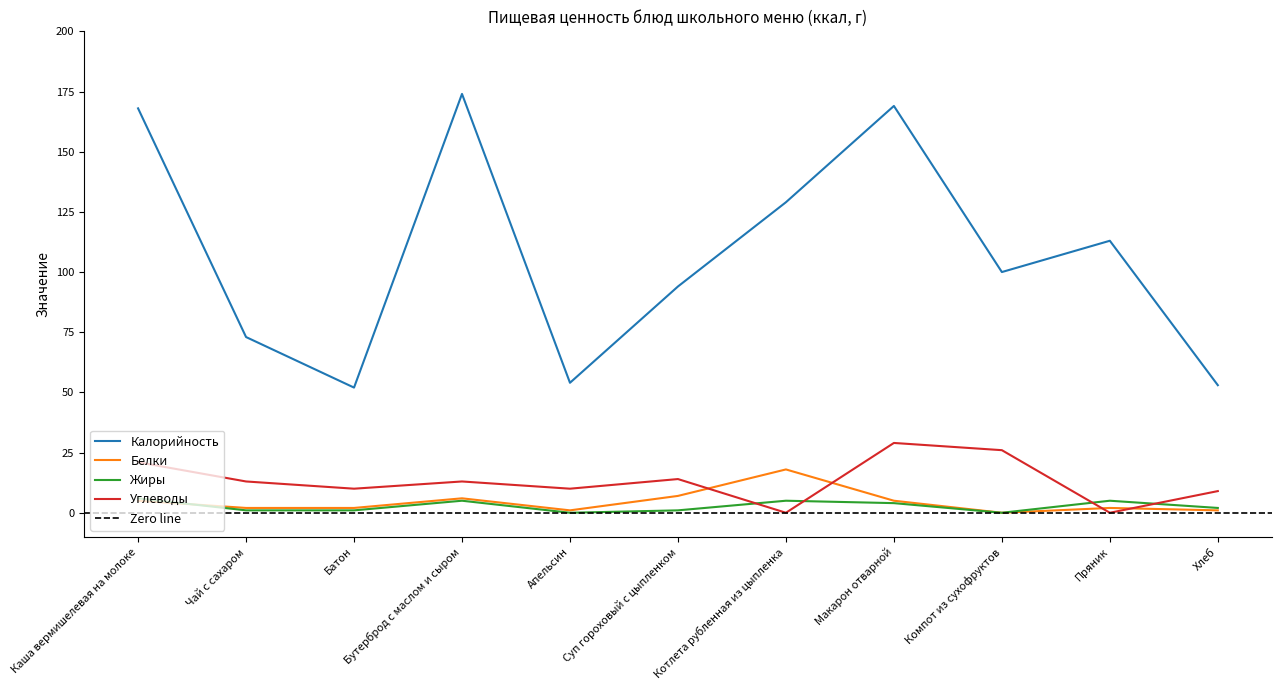

Between Макарон отварной and Каша вермишелевая на молоке, which is larger?

Макарон отварной